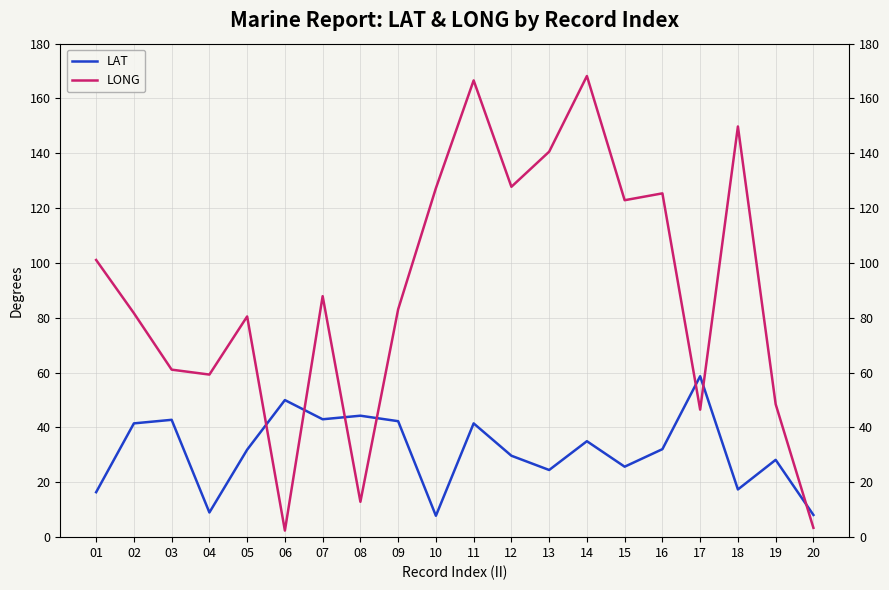

What is the spread (max minus min) of values at 06?

47.6